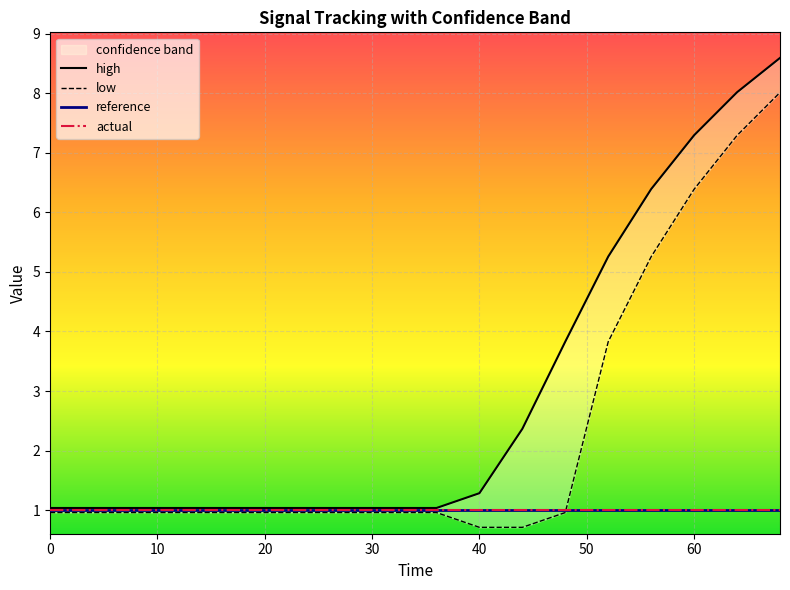

How many series are shown in this chart?

4